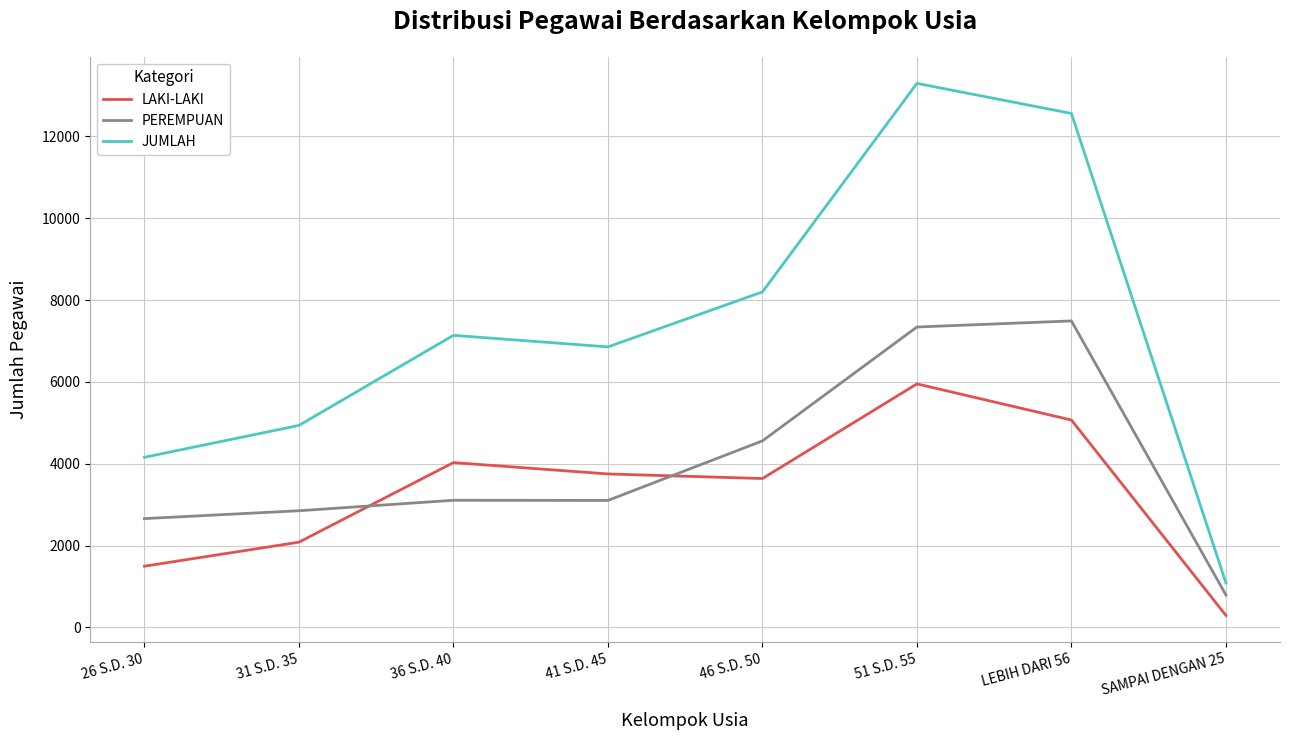

What is the difference between the maximum and second lowest values in the LAKI-LAKI series?

4455